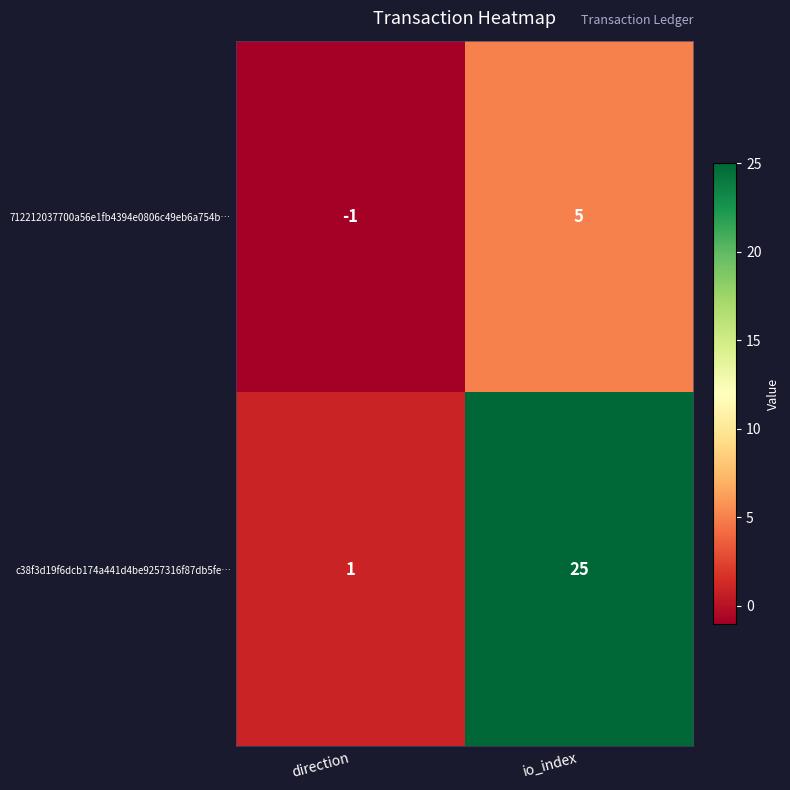

At io_index, list the series in order from largest to smallest.

c38f3d19f6dcb174a441d4be9257316f87db5fe…, 712212037700a56e1fb4394e0806c49eb6a754b…